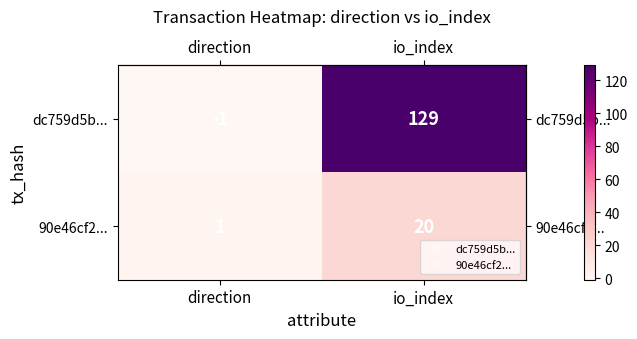

Which series changed the most between direction and io_index?

dc759d5b...